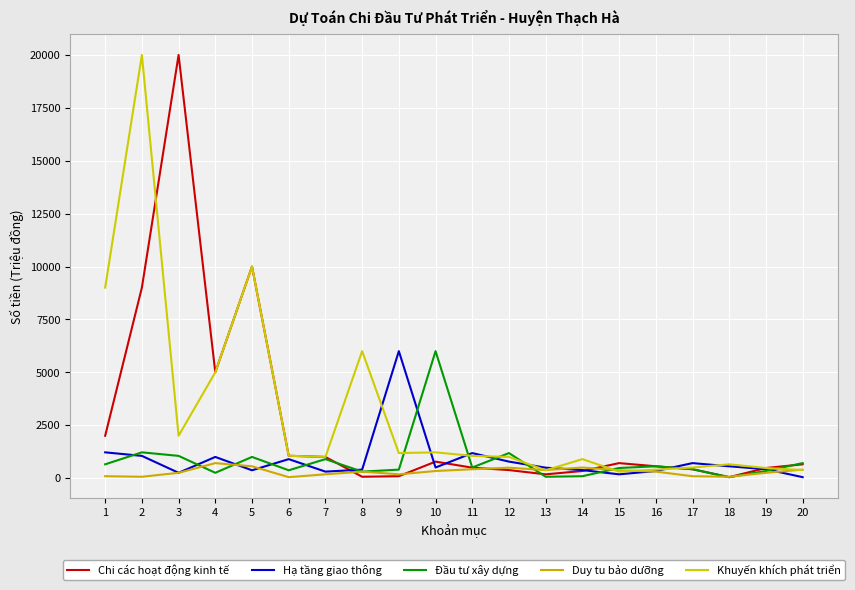

What are all the series names shown in the legend?

Chi các hoạt động kinh tế, Hạ tầng giao thông, Đầu tư xây dựng, Duy tu bảo dưỡng, Khuyến khích phát triển